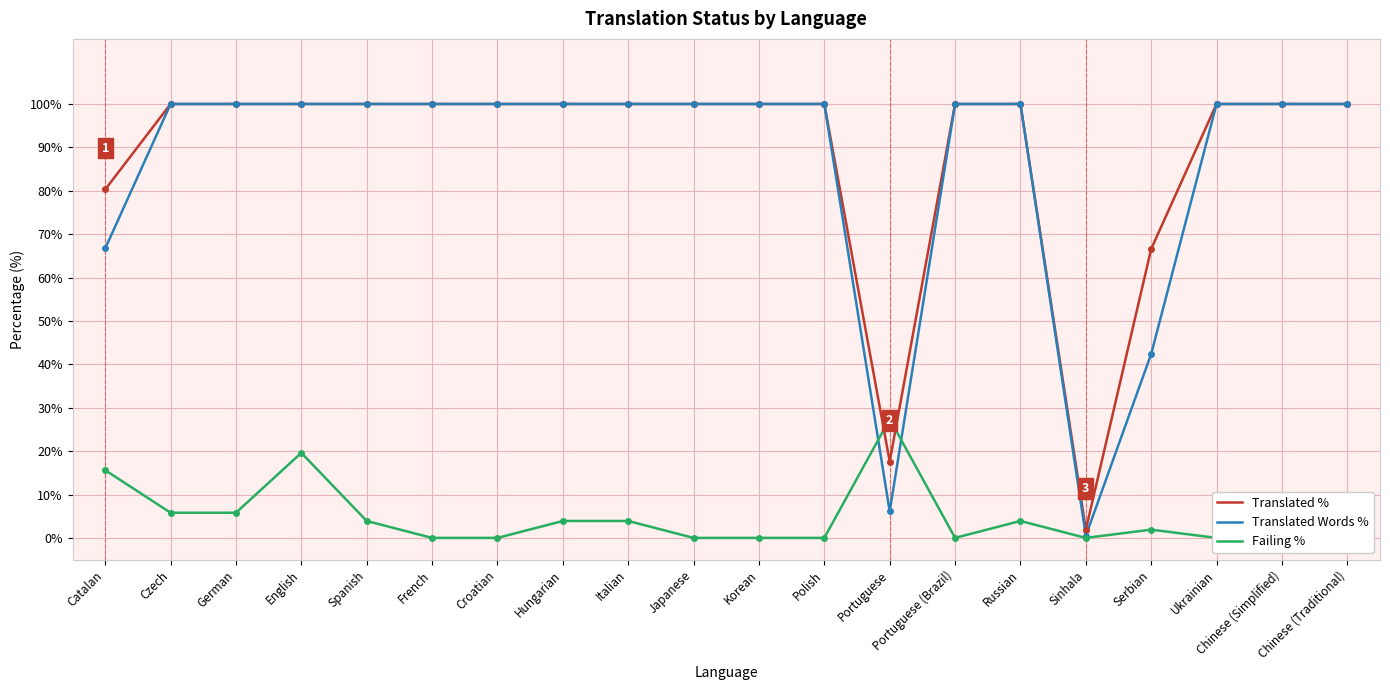

How many positive values does the Failing % series have?

11